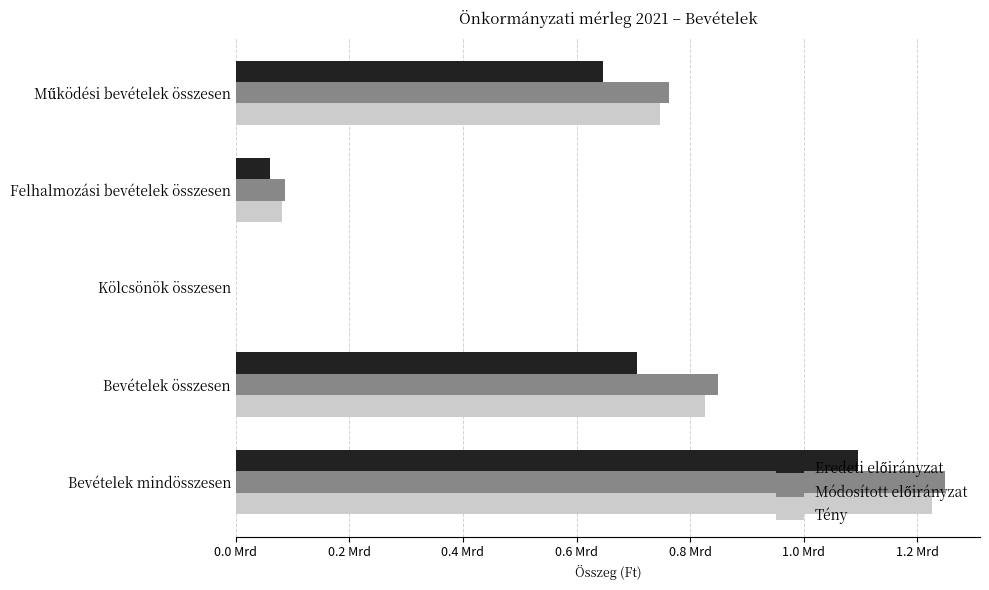

Reading left to right, extract all data points from this chart.

Eredeti előirányzat: 646332640	60035000	0	706367640	1095504088
Módosított előirányzat: 763304029	85943856	0	849247885	1247963552
Tény: 746140398	80678479	0	826818877	1225534544